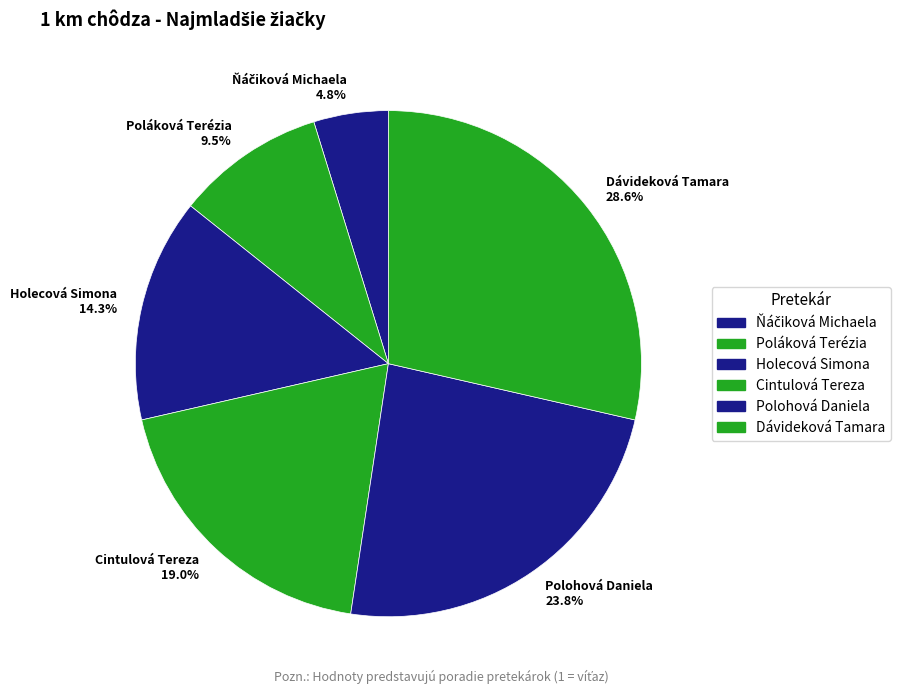

Does Poláková Terézia account for over 50% of the chart?

No